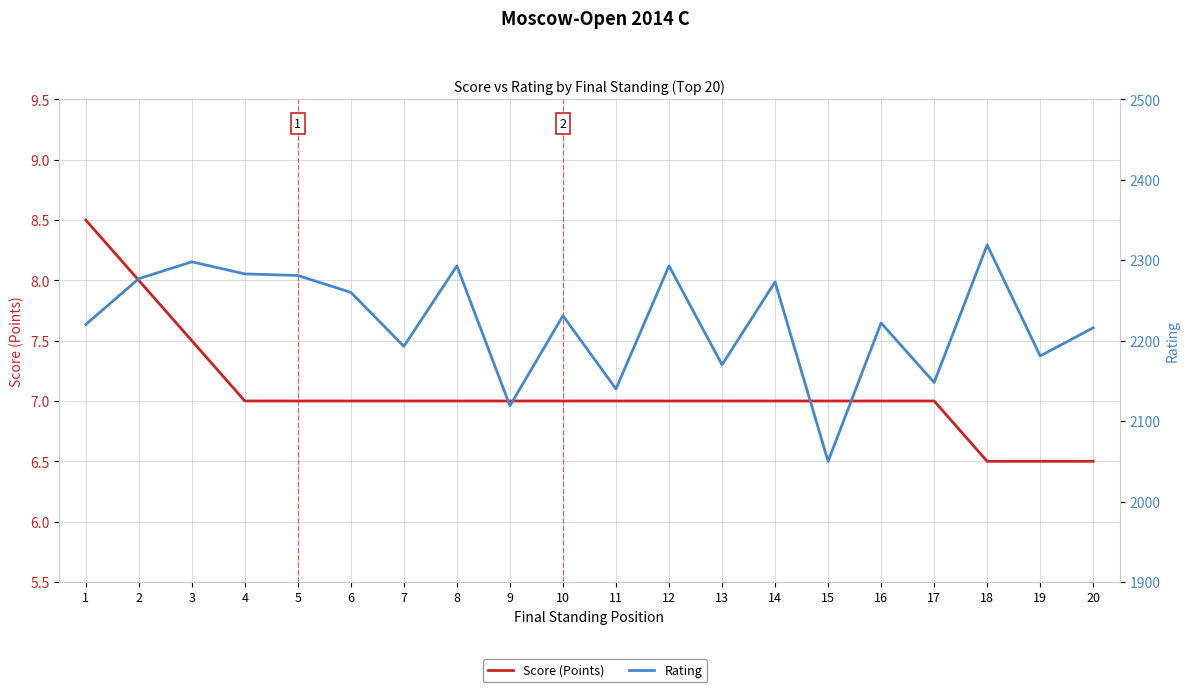

How many data points in Rating are above 2231?

9